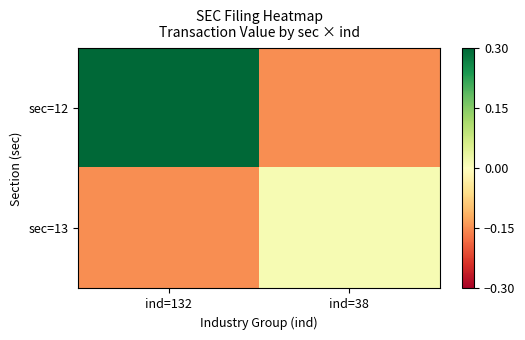

How many data points does each series have?

2